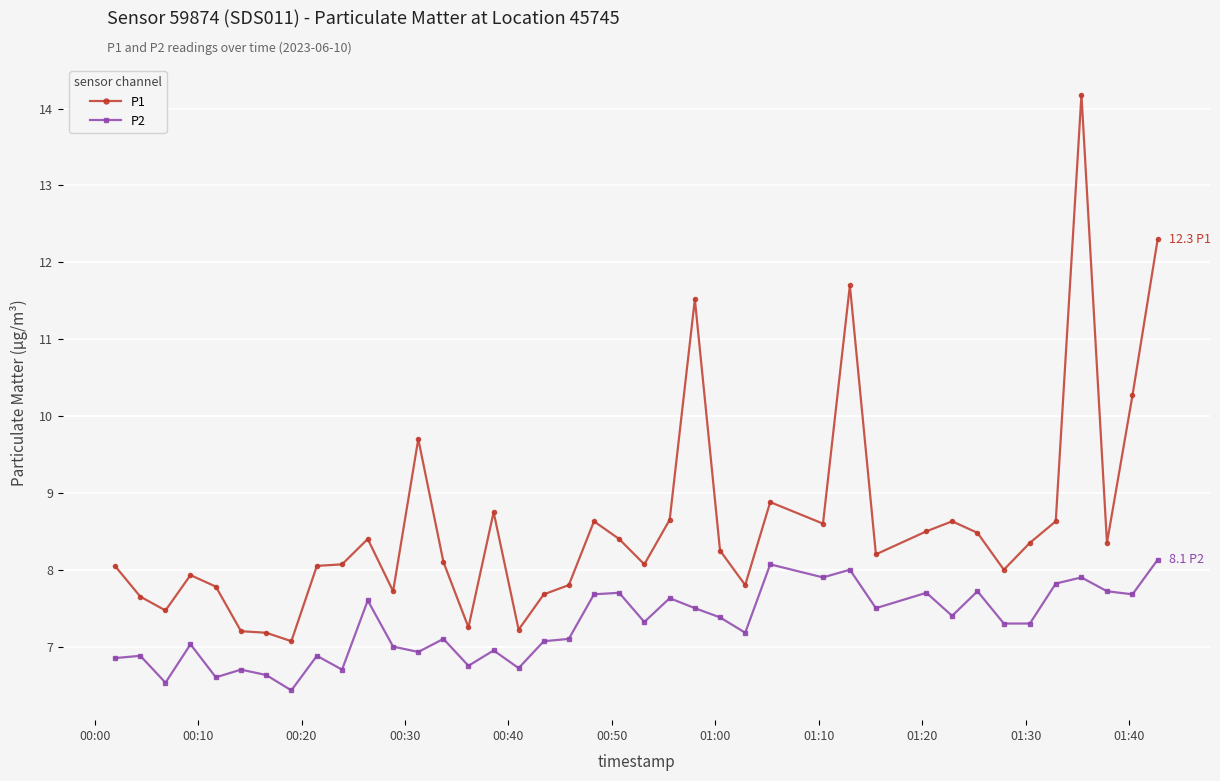

What is the difference between the maximum and second lowest values in the P2 series?

1.6